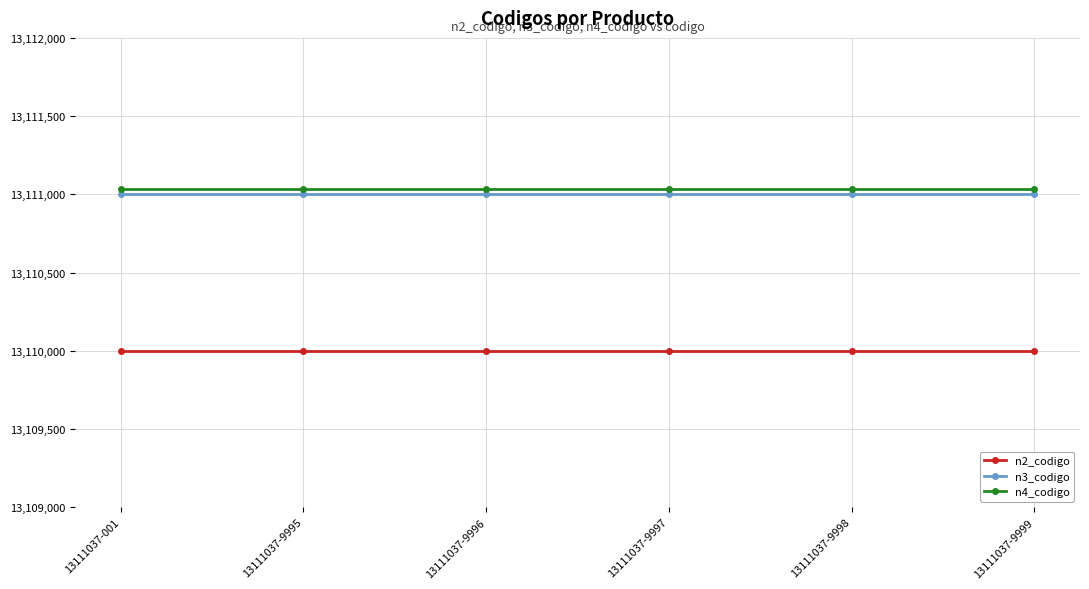

What is the sum of all n4_codigo values?

78666222